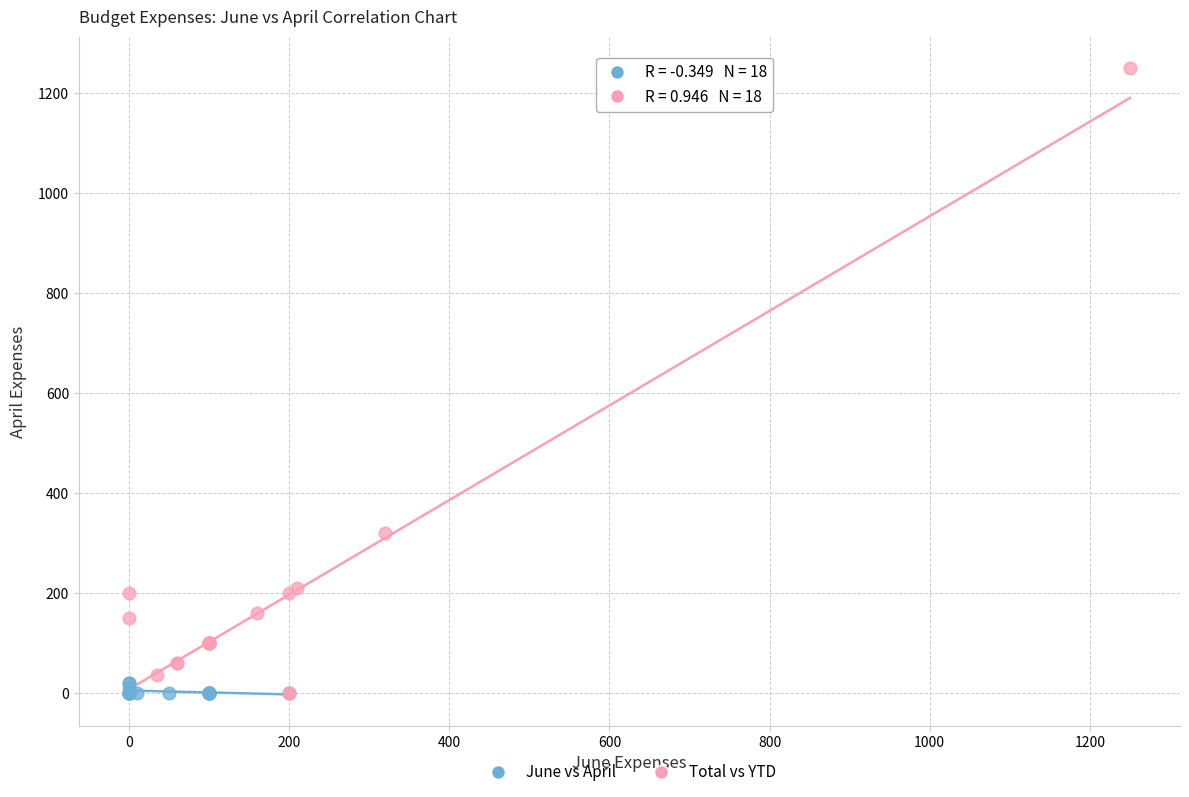

Which series contains the highest Y value?

Total vs YTD